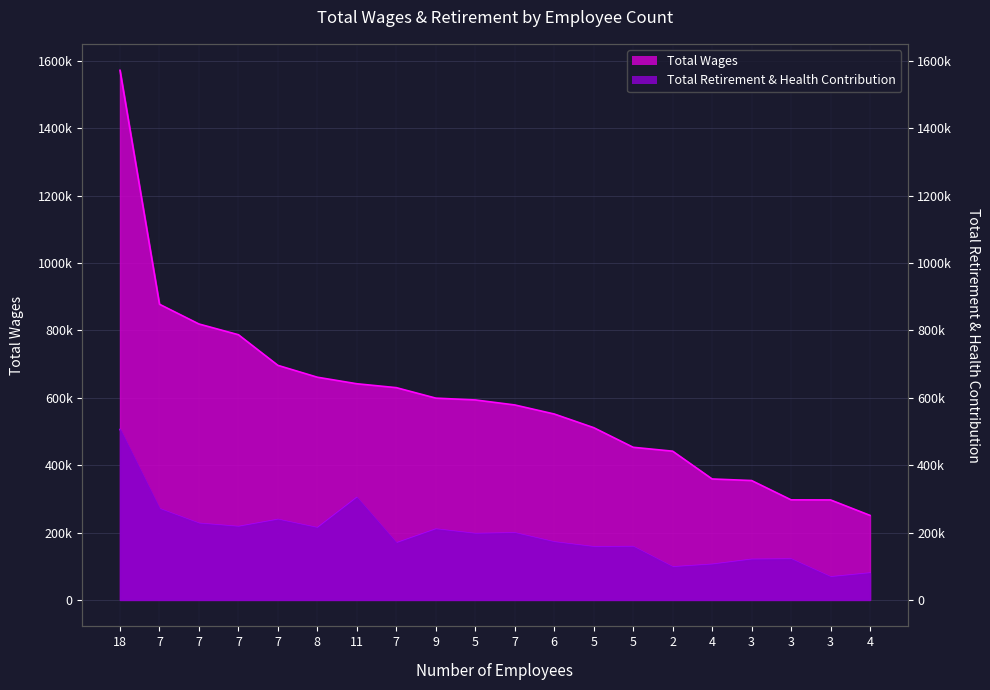

Count the number of categories in the chart.

20